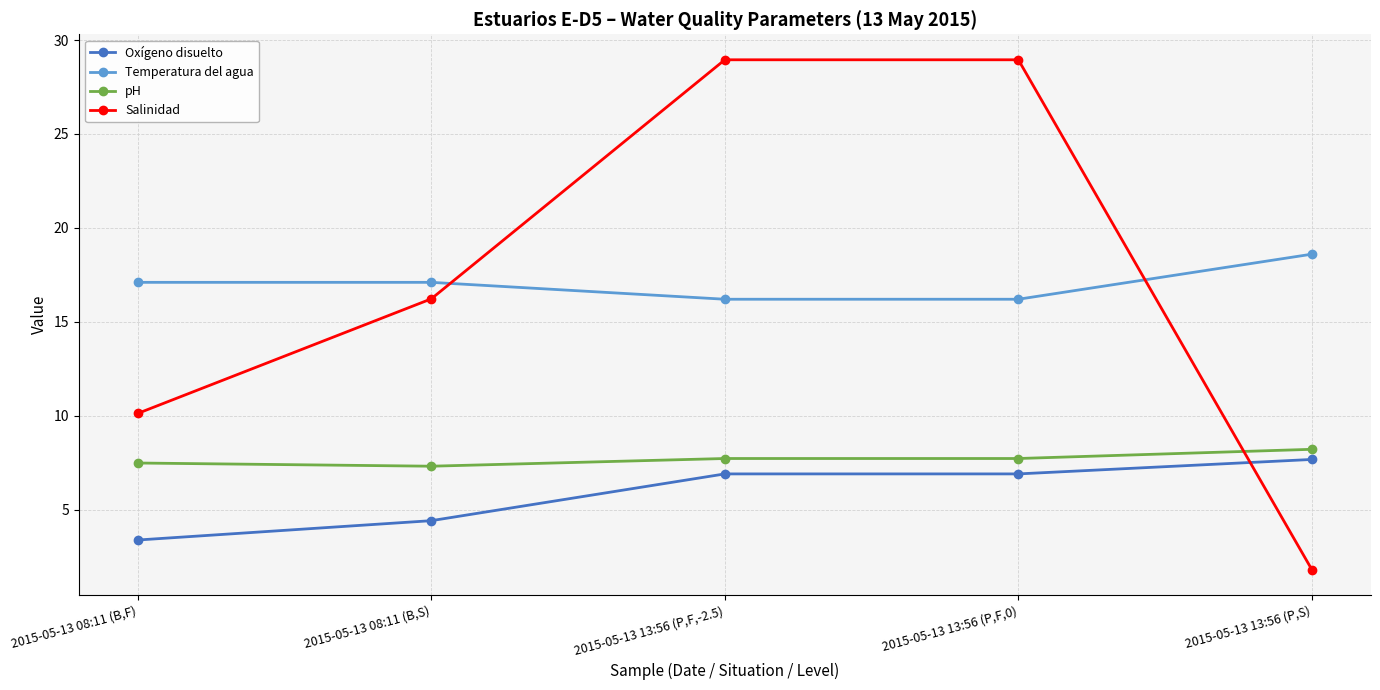

At which label does Temperatura del agua first exceed 17?

2015-05-13 08:11 (B,F)